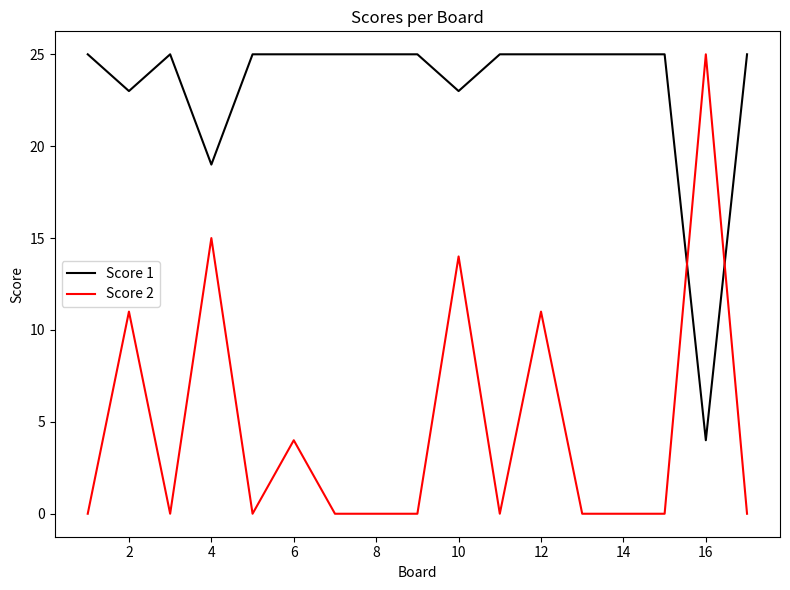

At how many categories does at least one series exceed 16?

17